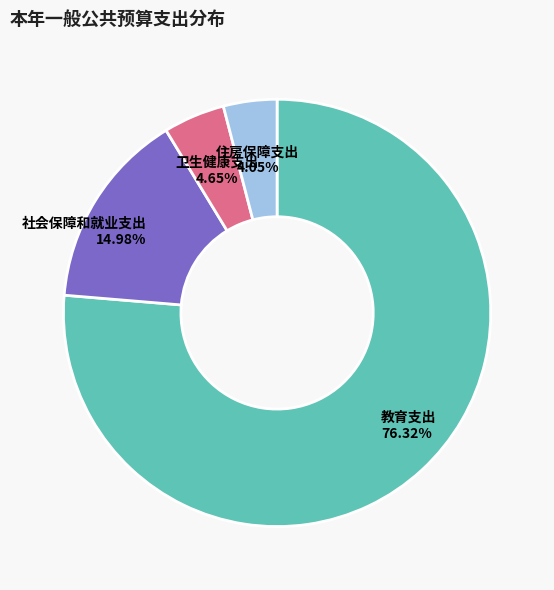

To the nearest percent, what percentage of the pie is 住房保障支出?

4%